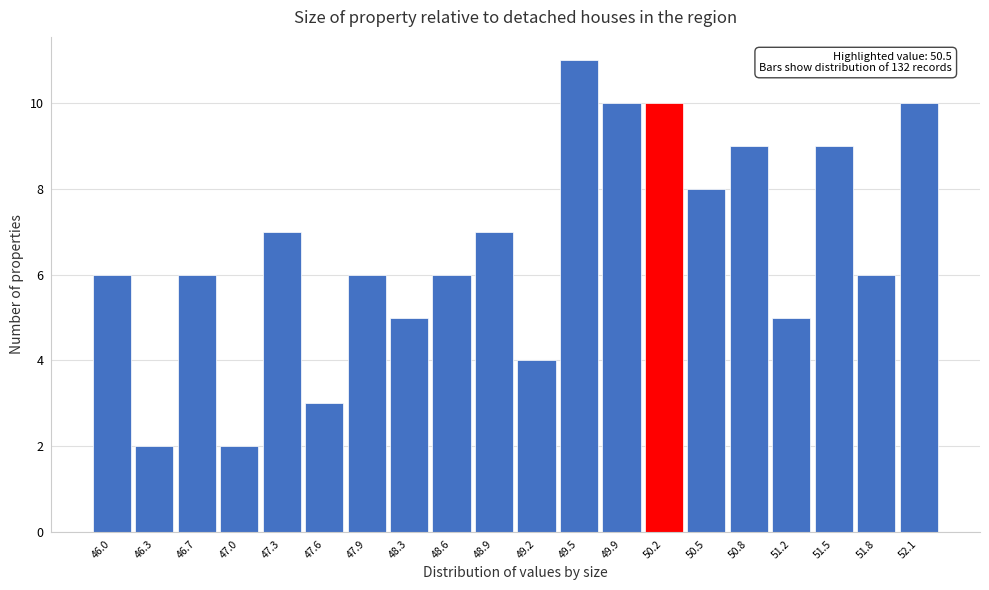

Reading right to left, extract all data points from this chart.

10	6	9	5	9	8	10	10	11	4	7	6	5	6	3	7	2	6	2	6